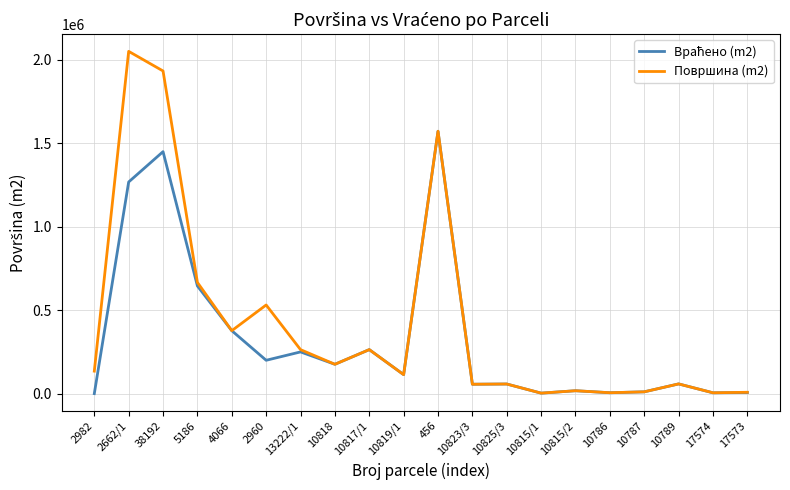

The value of Површина (m2) at 10817/1 is 73184. True or false?

False